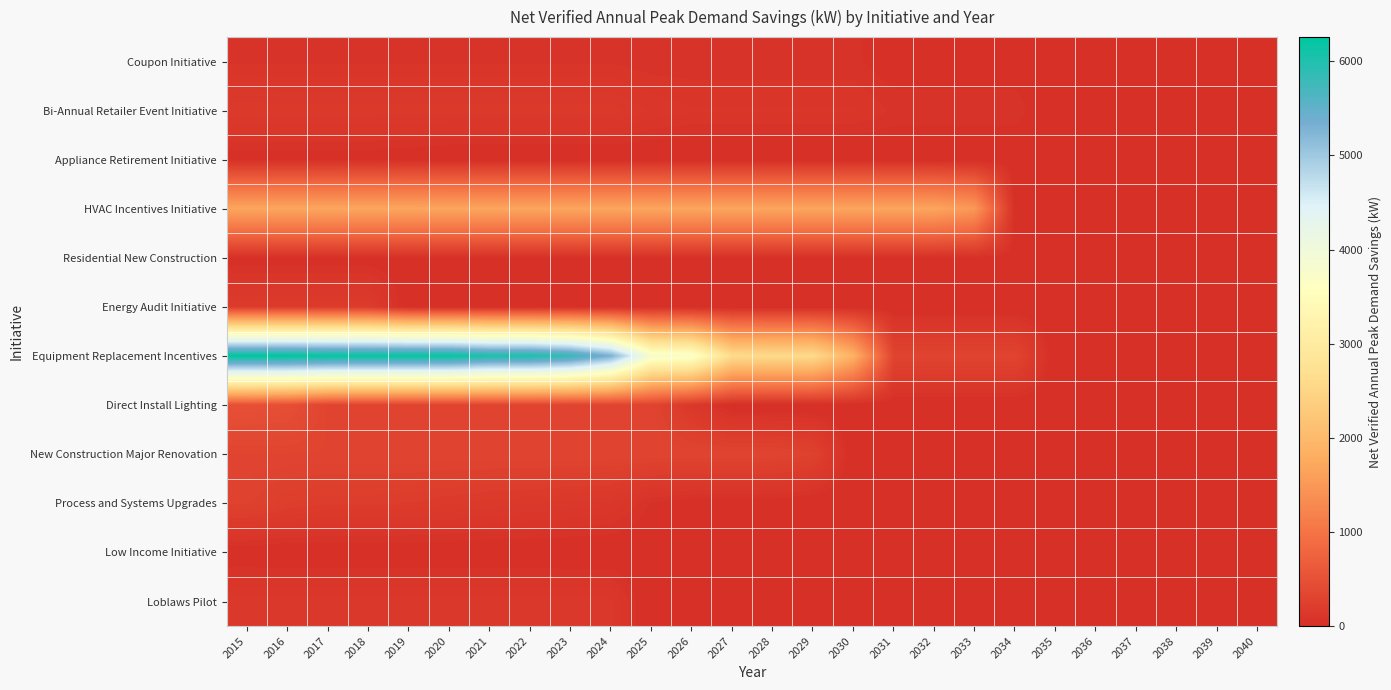

Reading right to left, extract all data points from this chart.

Coupon Initiative: 2040=0	2039=0	2038=0	2037=0	2036=0	2035=0	2034=22	2033=22	2032=22	2031=22	2030=56	2029=56	2028=56	2027=56	2026=56	2025=56	2024=69	2023=69	2022=69	2021=69	2020=69	2019=69	2018=69	2017=69	2016=69	2015=69
Bi-Annual Retailer Event Initiative: 2040=0	2039=0	2038=0	2037=0	2036=0	2035=0	2034=69	2033=69	2032=69	2031=69	2030=102	2029=102	2028=102	2027=102	2026=102	2025=118	2024=158	2023=158	2022=158	2021=158	2020=158	2019=158	2018=158	2017=158	2016=158	2015=163
Appliance Retirement Initiative: 2040=0	2039=0	2038=0	2037=0	2036=0	2035=0	2034=0	2033=0	2032=0	2031=0	2030=0	2029=0	2028=0	2027=0	2026=0	2025=0	2024=0	2023=0	2022=0	2021=0	2020=0	2019=14	2018=22	2017=23	2016=23	2015=23
HVAC Incentives Initiative: 2040=0	2039=0	2038=0	2037=0	2036=0	2035=0	2034=0	2033=1495	2032=1685	2031=1685	2030=1685	2029=1685	2028=1685	2027=1685	2026=1685	2025=1685	2024=1685	2023=1685	2022=1685	2021=1685	2020=1685	2019=1685	2018=1685	2017=1685	2016=1685	2015=1685
Residential New Construction: 2040=0	2039=0	2038=0	2037=21	2036=21	2035=21	2034=21	2033=21	2032=21	2031=21	2030=21	2029=21	2028=21	2027=21	2026=21	2025=21	2024=21	2023=21	2022=21	2021=21	2020=21	2019=21	2018=21	2017=21	2016=21	2015=21
Energy Audit Initiative: 2040=0	2039=0	2038=0	2037=0	2036=0	2035=0	2034=0	2033=0	2032=0	2031=0	2030=0	2029=0	2028=0	2027=0	2026=0	2025=0	2024=0	2023=0	2022=0	2021=0	2020=0	2019=0	2018=187	2017=187	2016=187	2015=187
Equipment Replacement Incentives: 2040=0	2039=0	2038=0	2037=0	2036=0	2035=0	2034=308	2033=308	2032=308	2031=308	2030=1866	2029=2603	2028=2603	2027=2621	2026=3726	2025=3809	2024=5299	2023=5859	2022=6047	2021=6047	2020=6218	2019=6218	2018=6218	2017=6218	2016=6257	2015=6257
Direct Install Lighting: 2040=0	2039=0	2038=0	2037=0	2036=0	2035=0	2034=0	2033=0	2032=0	2031=0	2030=0	2029=0	2028=0	2027=0	2026=132	2025=306	2024=311	2023=311	2022=311	2021=311	2020=311	2019=311	2018=311	2017=311	2016=465	2015=487
New Construction Major Renovation: 2040=0	2039=0	2038=0	2037=0	2036=0	2035=0	2034=0	2033=0	2032=0	2031=0	2030=0	2029=276	2028=314	2027=314	2026=315	2025=315	2024=315	2023=315	2022=316	2021=316	2020=316	2019=316	2018=316	2017=316	2016=316	2015=316
Process and Systems Upgrades: 2040=0	2039=0	2038=0	2037=0	2036=0	2035=0	2034=0	2033=0	2032=0	2031=0	2030=0	2029=0	2028=21	2027=21	2026=21	2025=45	2024=123	2023=138	2022=150	2021=158	2020=175	2019=196	2018=200	2017=200	2016=220	2015=274
Low Income Initiative: 2040=0	2039=0	2038=0	2037=0	2036=0	2035=1	2034=1	2033=1	2032=1	2031=1	2030=1	2029=1	2028=6	2027=6	2026=7	2025=7	2024=7	2023=7	2022=10	2021=10	2020=10	2019=10	2018=10	2017=10	2016=10	2015=12
Loblaws Pilot: 2040=0	2039=0	2038=0	2037=0	2036=0	2035=0	2034=0	2033=0	2032=0	2031=0	2030=0	2029=0	2028=0	2027=0	2026=0	2025=0	2024=131	2023=131	2022=131	2021=131	2020=131	2019=131	2018=131	2017=131	2016=131	2015=131